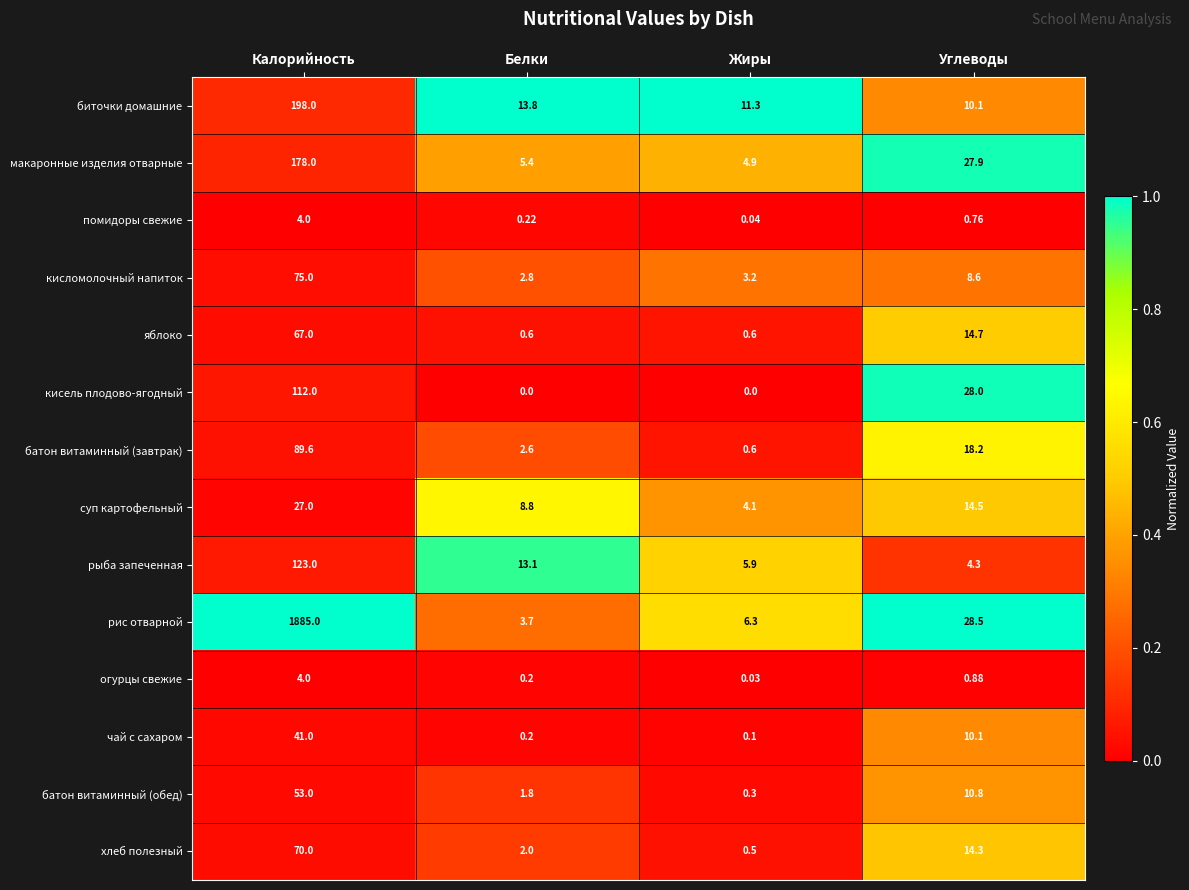

Where does the хлеб полезный series first go above 14?

Калорийность